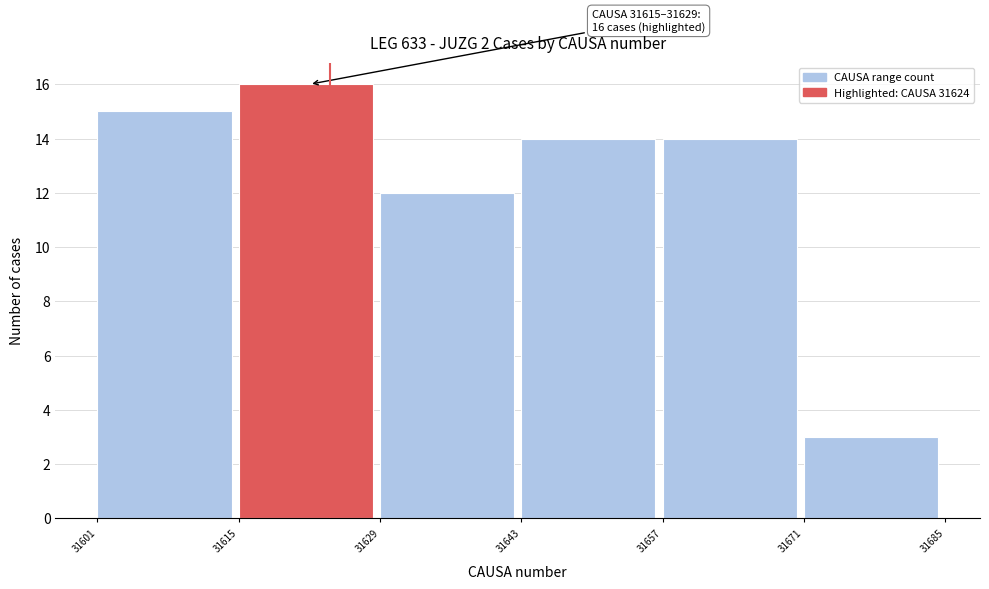

Which range on the x-axis has the tallest bar?

31615 to 31629